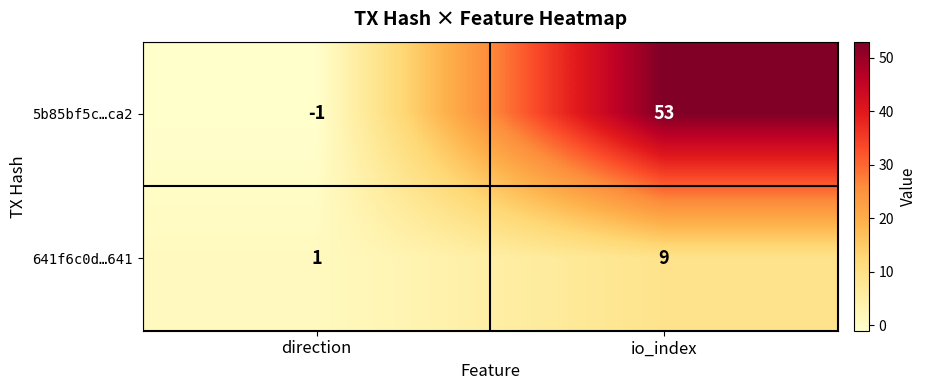

Reading left to right, extract all data points from this chart.

5b85bf5c…ca2: -1	53
641f6c0d…641: 1	9